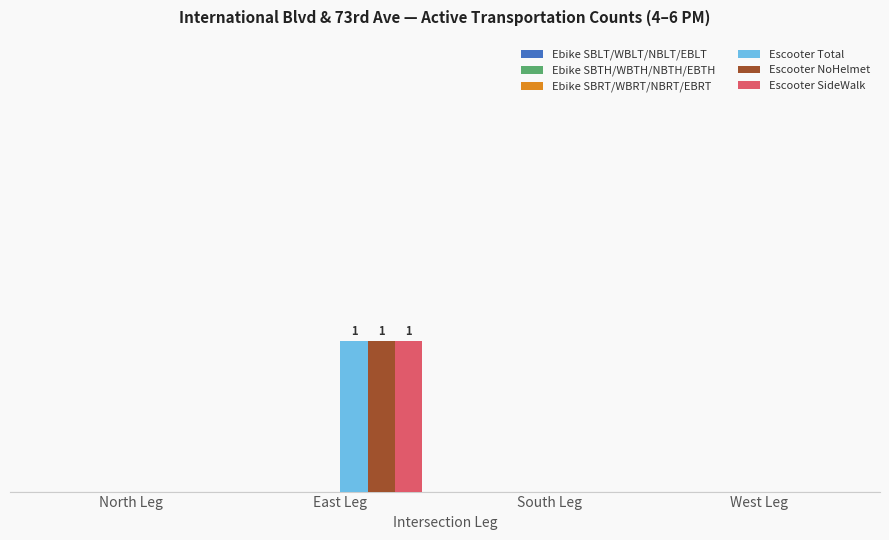

Between East Leg and West Leg, which is larger?

East Leg